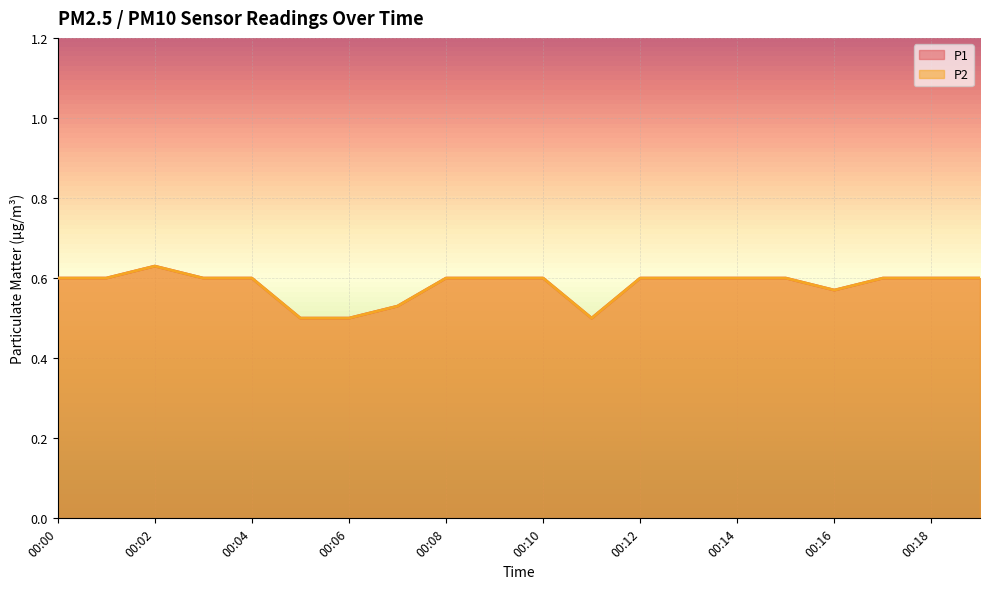

What is the smallest value displayed?

0.5